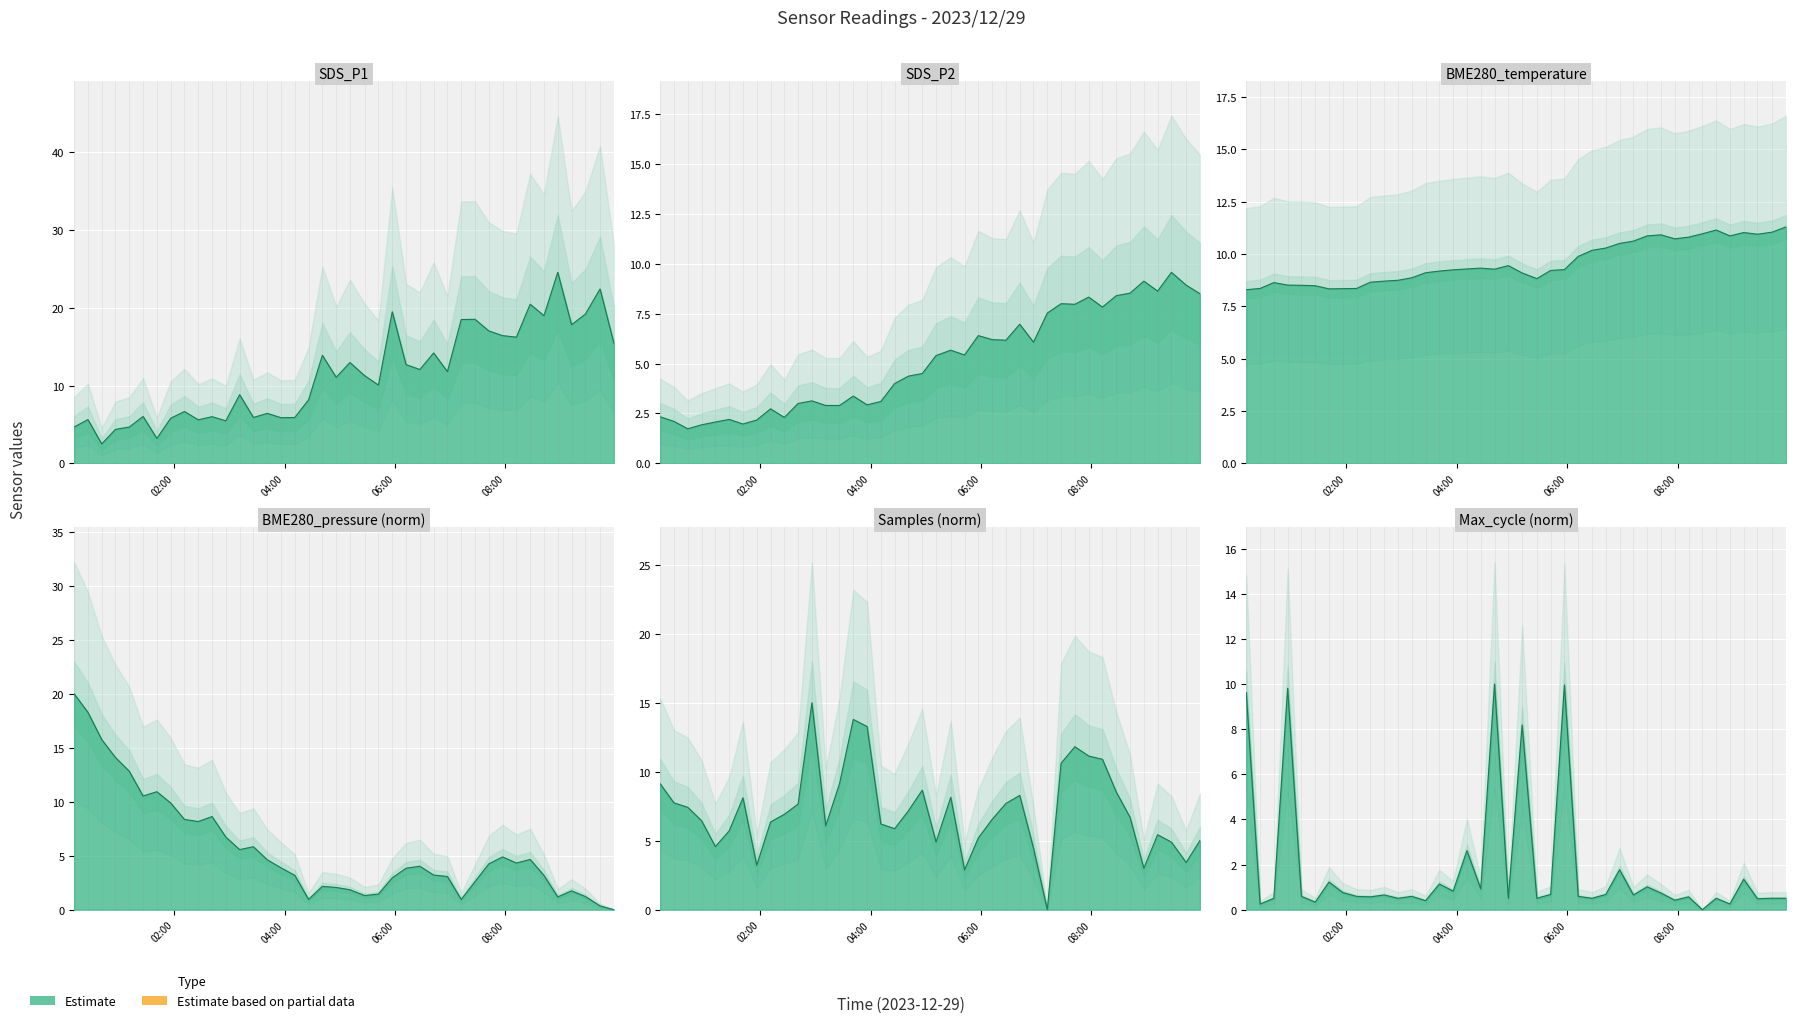

What is the sum of all SDS_P1 values?

456.9